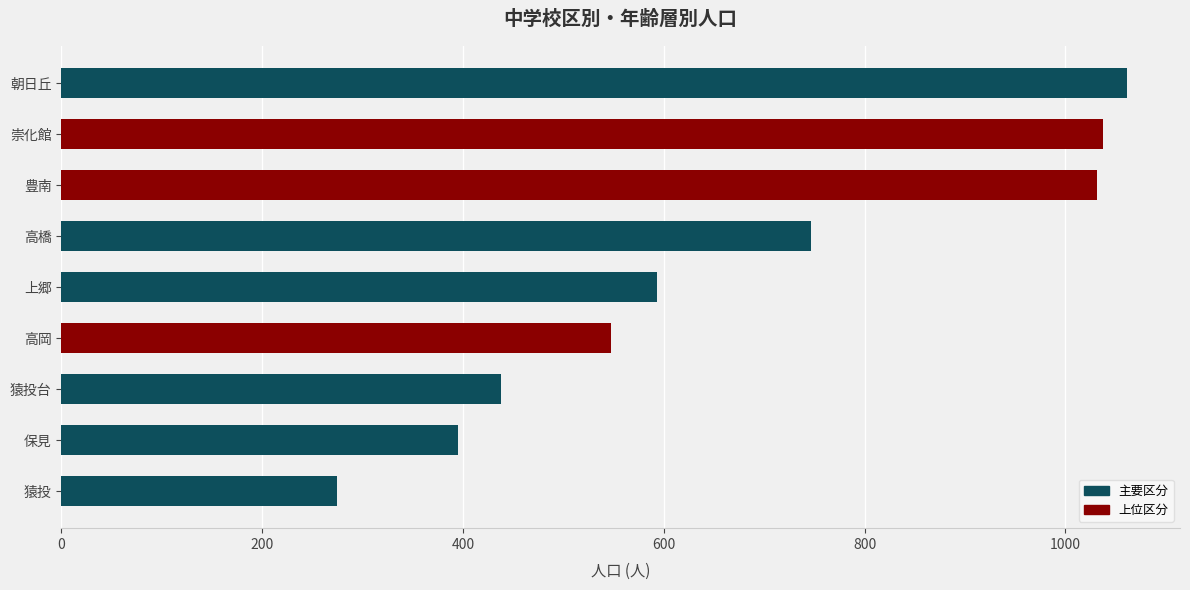

Which category has the lowest value across all series?

猿投